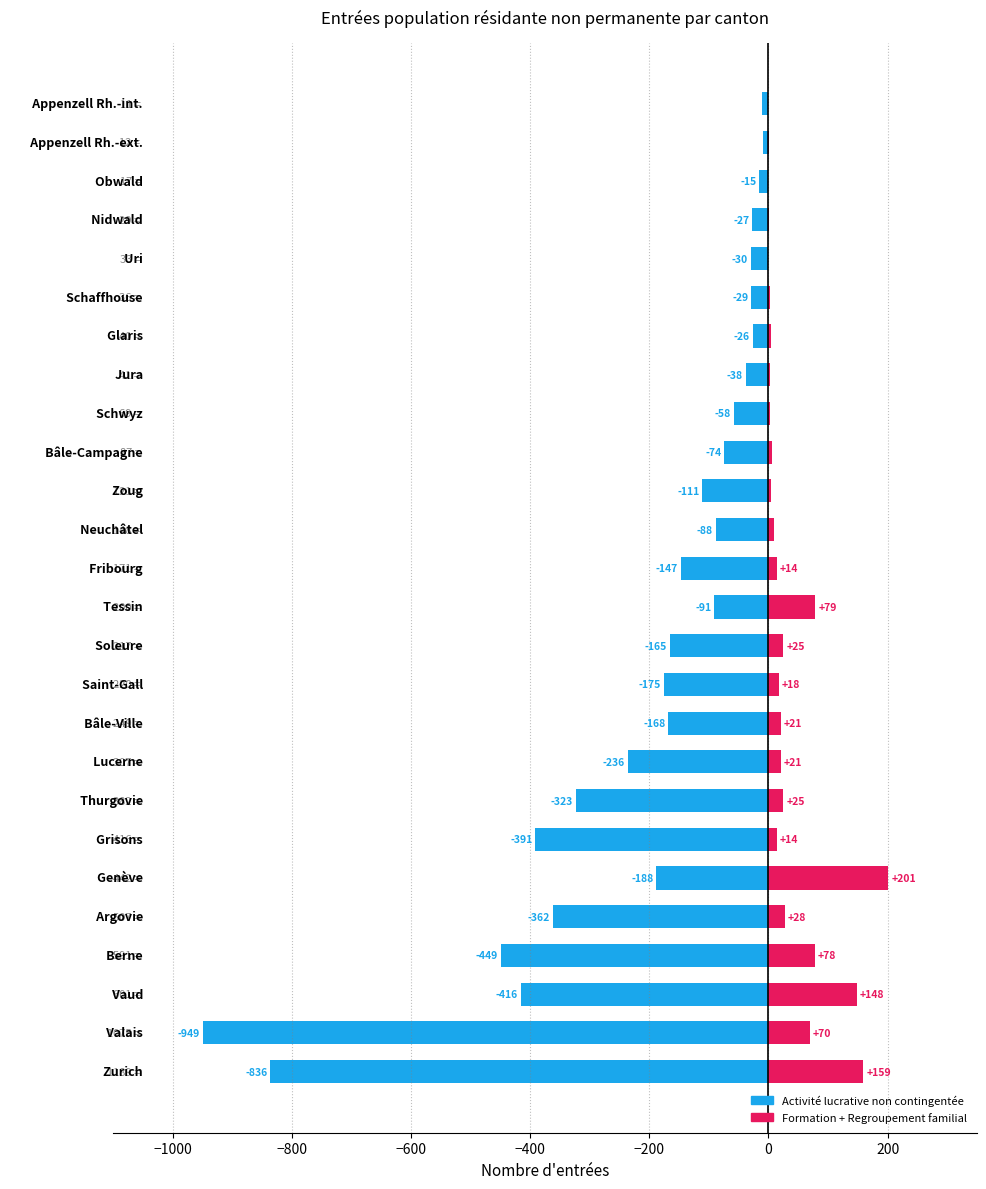

How many data points in Activité lucrative non contingentée are above -111?

12